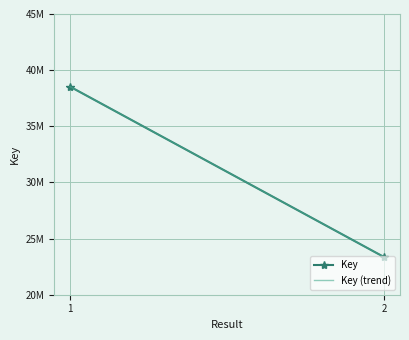

Which label corresponds to the largest value in the chart?

1